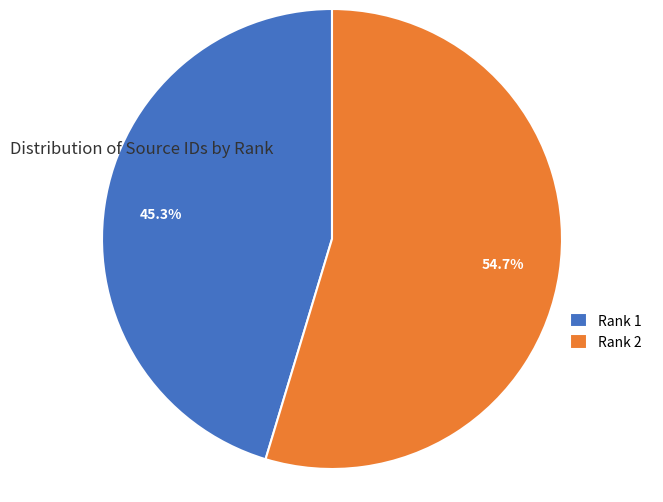

Which category has the smallest portion of the pie?

Rank 1